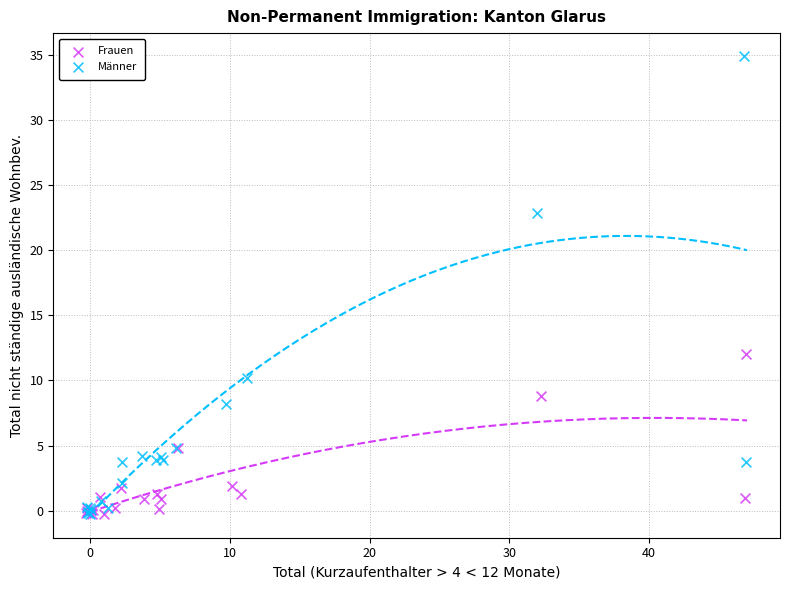

Which series contains the highest Y value?

Männer